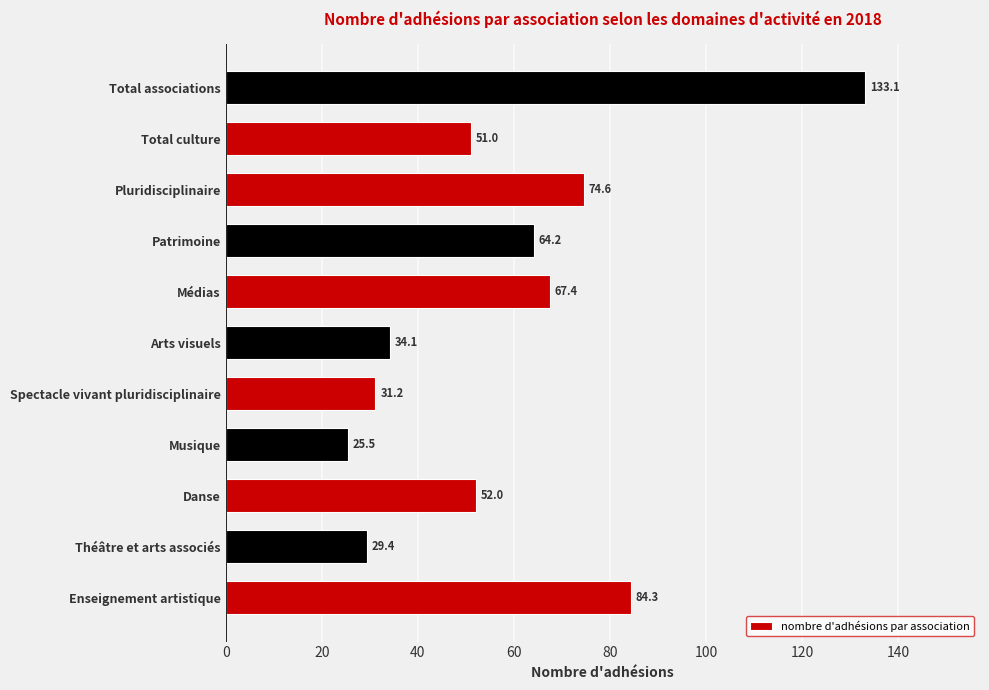

What is the difference between the second highest and second lowest values?

54.9